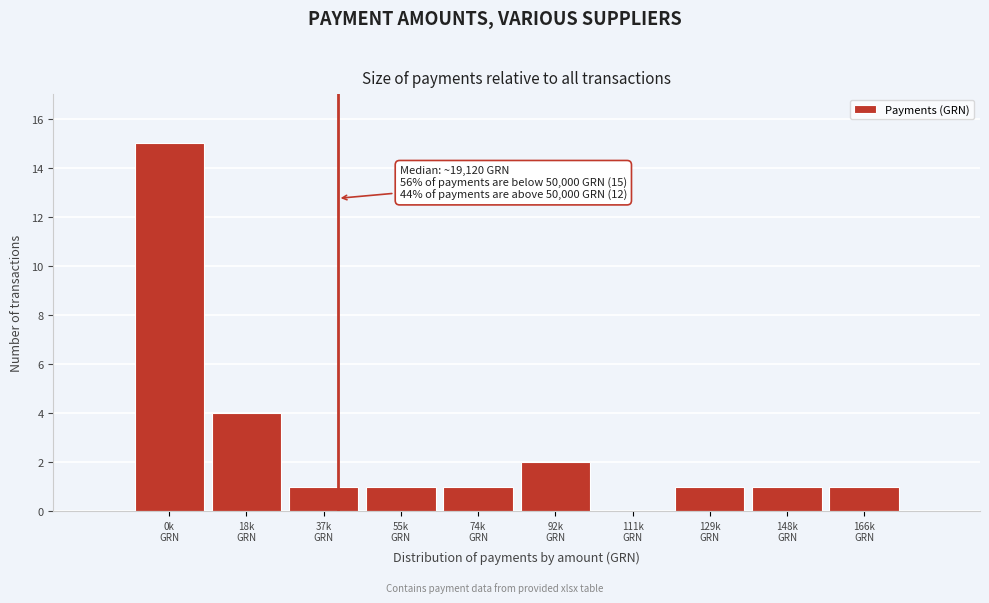

Are the bars horizontal?

No